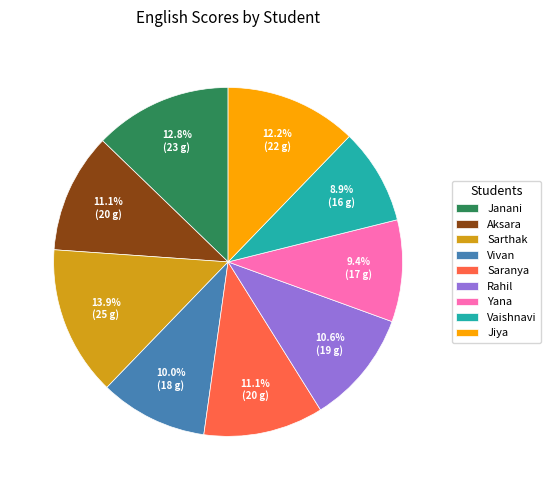

To the nearest percent, what portion does Vivan represent?

10%